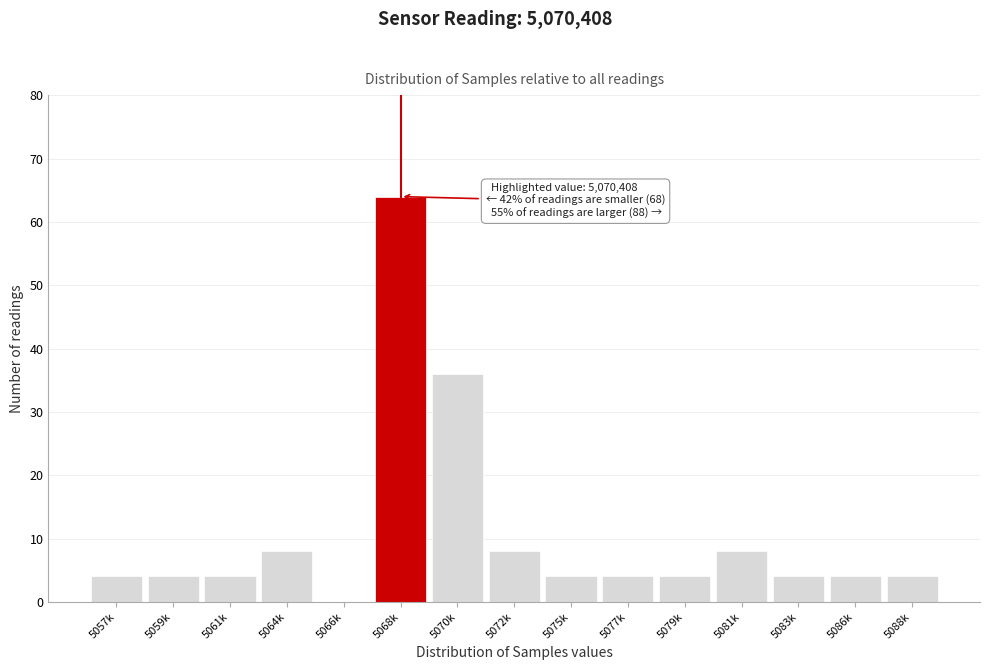

Reading left to right, extract all data points from this chart.

5057k=4	5059k=4	5061k=4	5064k=8	5066k=0	5068k=64	5070k=36	5072k=8	5075k=4	5077k=4	5079k=4	5081k=8	5083k=4	5086k=4	5088k=4